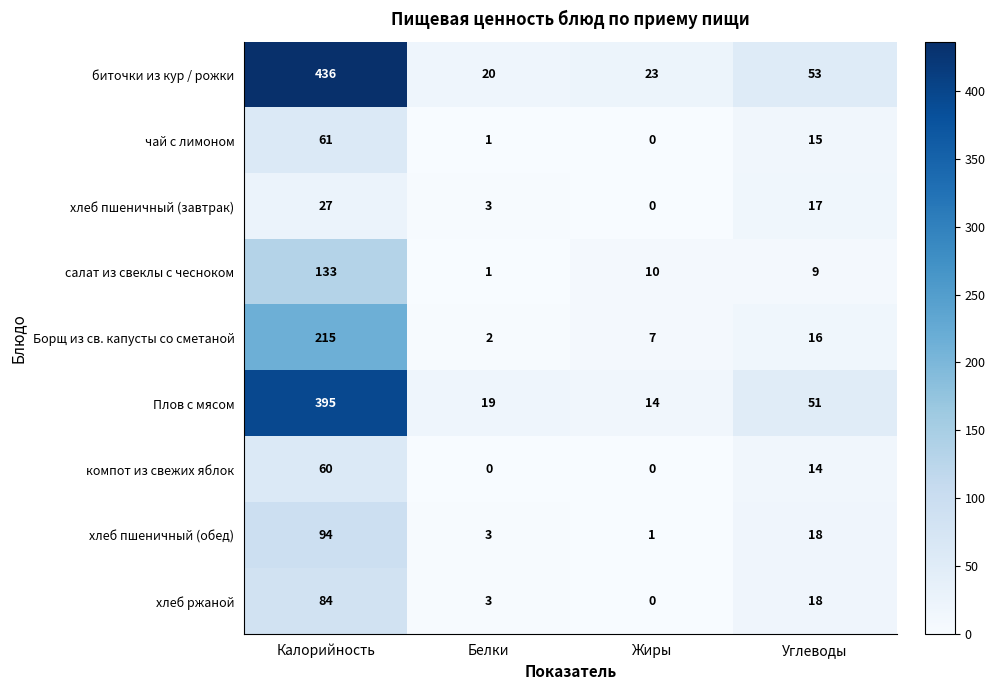

The Борщ из св. капусты со сметаной series shows 106 at Калорийность. True or false?

False